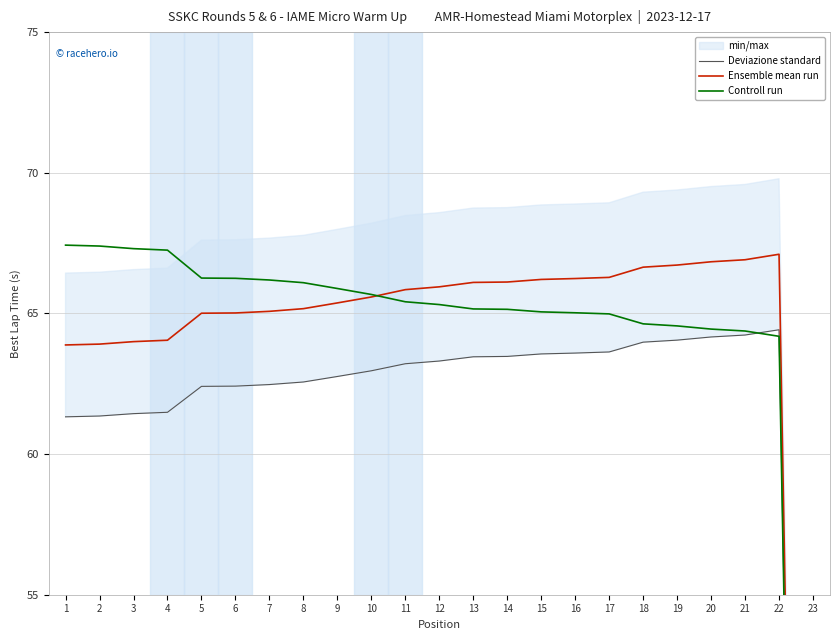

Reading left to right, list all the values displayed in this chart.

Deviazione standard: 1=61.3	2=61.4	3=61.4	4=61.5	5=62.4	6=62.4	7=62.5	8=62.6	9=62.8	10=63.0	11=63.2	12=63.3	13=63.5	14=63.5	15=63.6	16=63.6	17=63.6	18=64.0	19=64.1	20=64.2	21=64.2	22=64.4	23=0.0
Ensemble mean run: 1=63.9	2=63.9	3=64.0	4=64.0	5=65.0	6=65.0	7=65.1	8=65.2	9=65.4	10=65.6	11=65.8	12=65.9	13=66.1	14=66.1	15=66.2	16=66.2	17=66.3	18=66.6	19=66.7	20=66.8	21=66.9	22=67.1	23=0.0
Controll run: 1=67.4	2=67.4	3=67.3	4=67.2	5=66.3	6=66.2	7=66.2	8=66.1	9=65.9	10=65.7	11=65.4	12=65.3	13=65.2	14=65.1	15=65.1	16=65.0	17=65.0	18=64.6	19=64.6	20=64.4	21=64.4	22=64.2	23=0.0